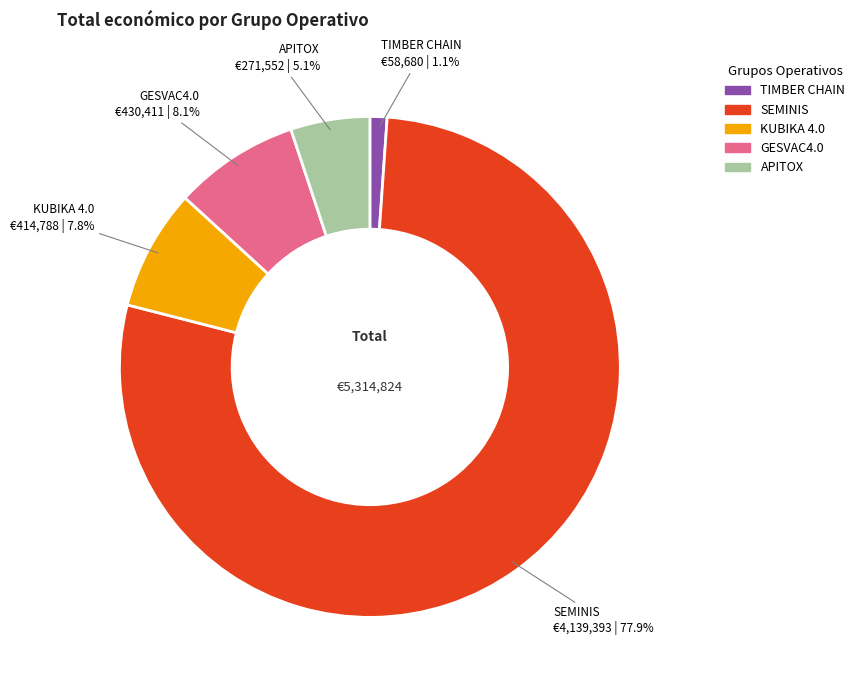

Combined, what portion of the pie is GESVAC4.0 and APITOX?

13.2%